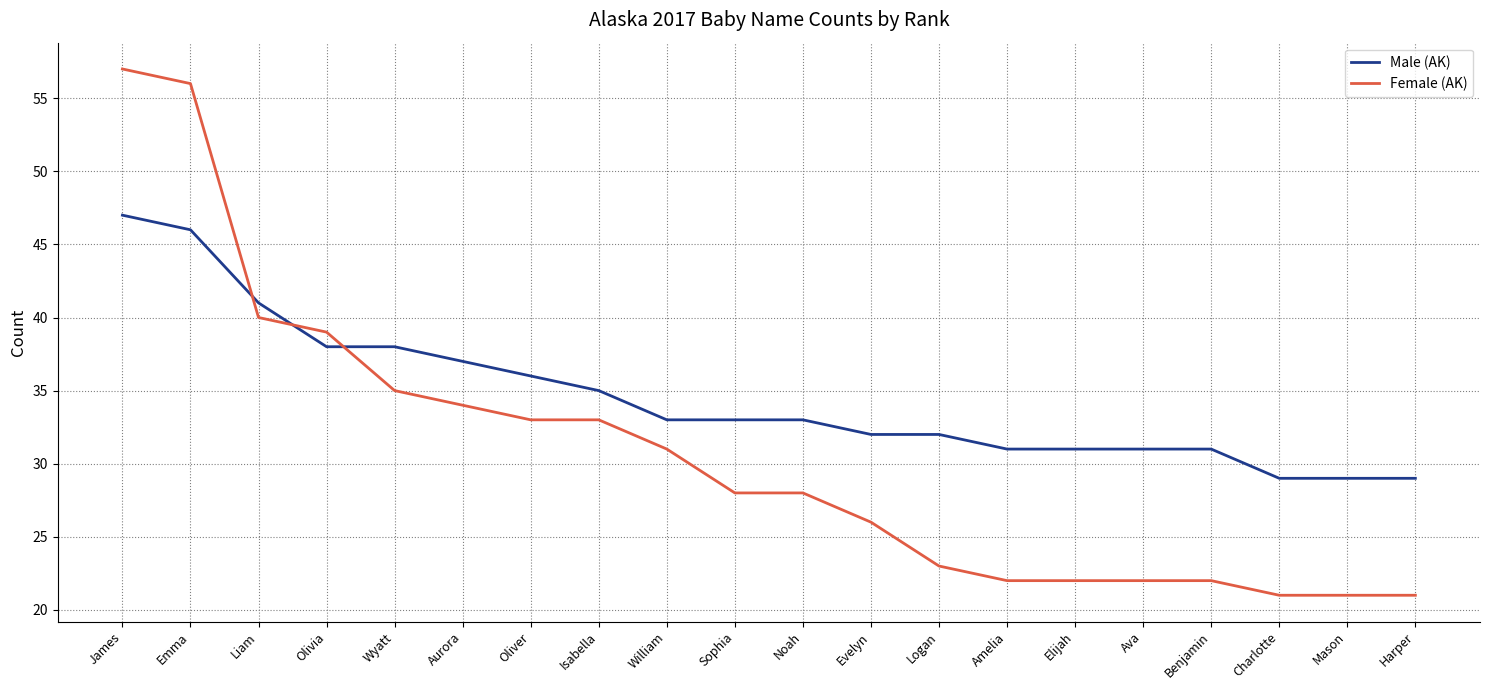

True or false: Female (AK) has a value of 20 at William.

False